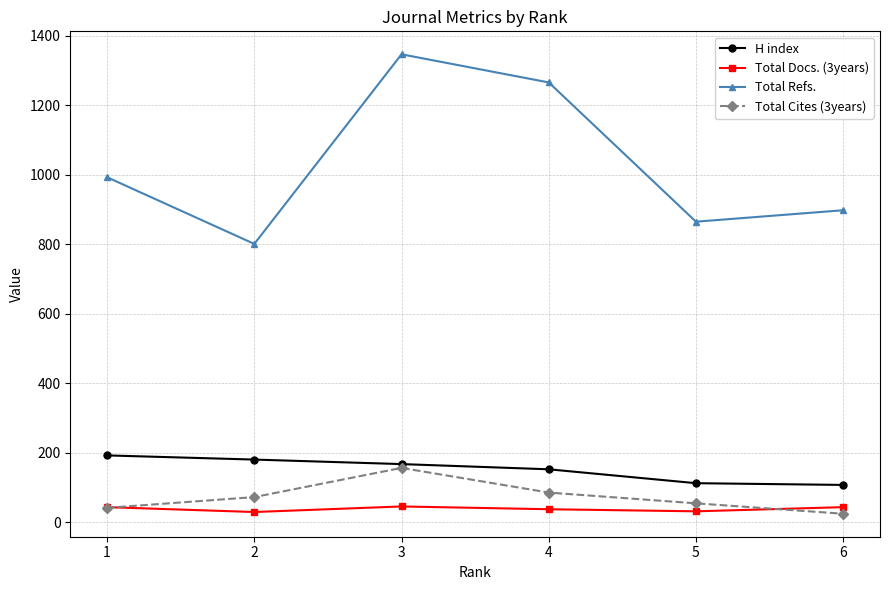

Is the value of H index at 2 greater than the value of Total Docs. (3years) at 4?

Yes